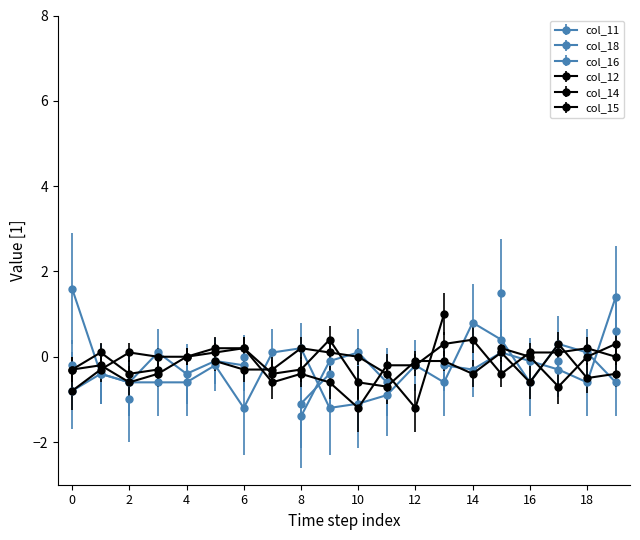

What is the sum of the col_12 values at 19 and col_12?

0.1